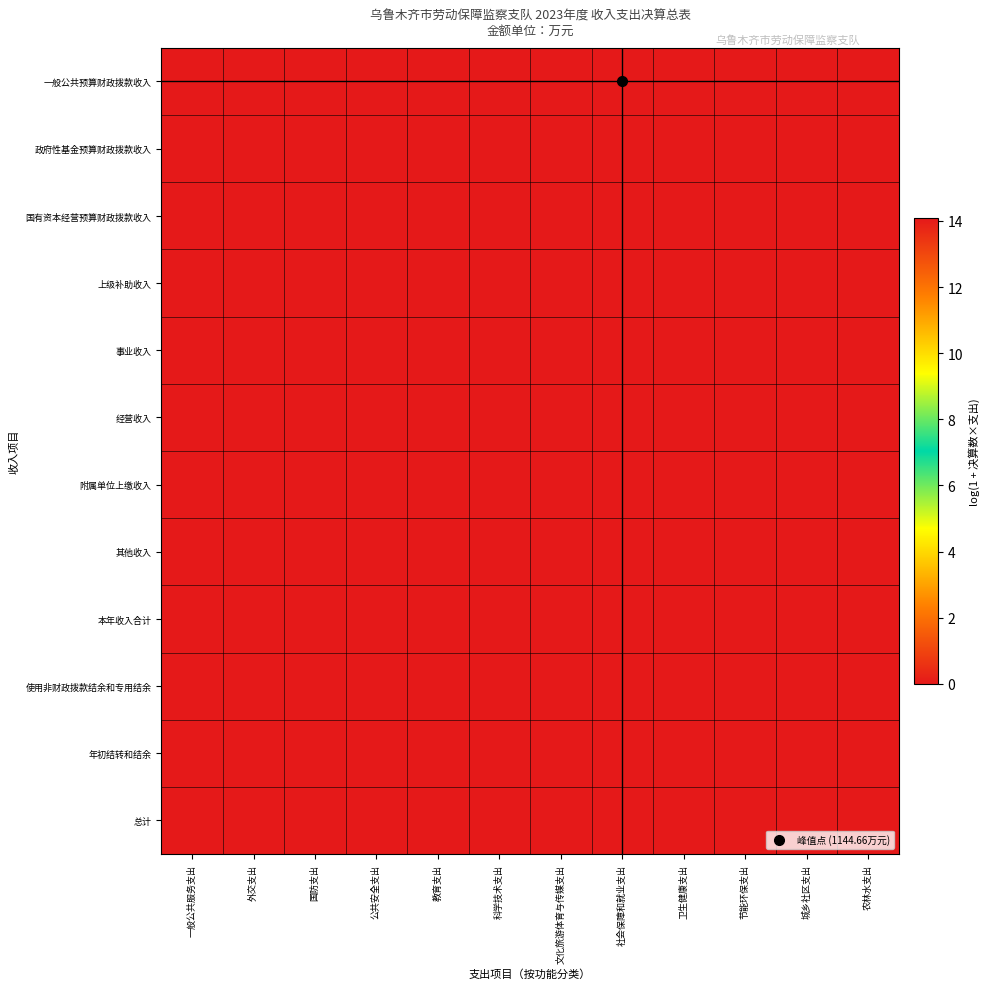

At 一般公共服务支出, list the series in order from smallest to largest.

一般公共预算财政拨款收入, 政府性基金预算财政拨款收入, 国有资本经营预算财政拨款收入, 上级补助收入, 事业收入, 经营收入, 附属单位上缴收入, 其他收入, 本年收入合计, 使用非财政拨款结余和专用结余, 年初结转和结余, 总计